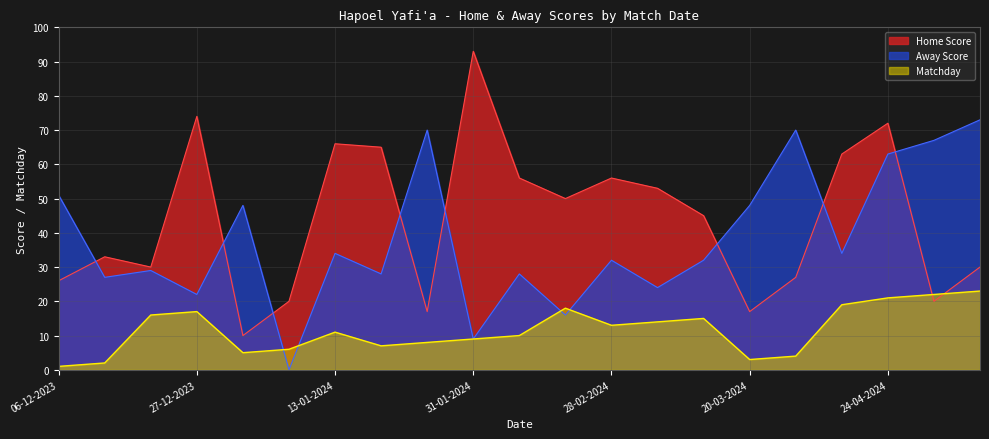

What is the average value of the Home Score series?

44